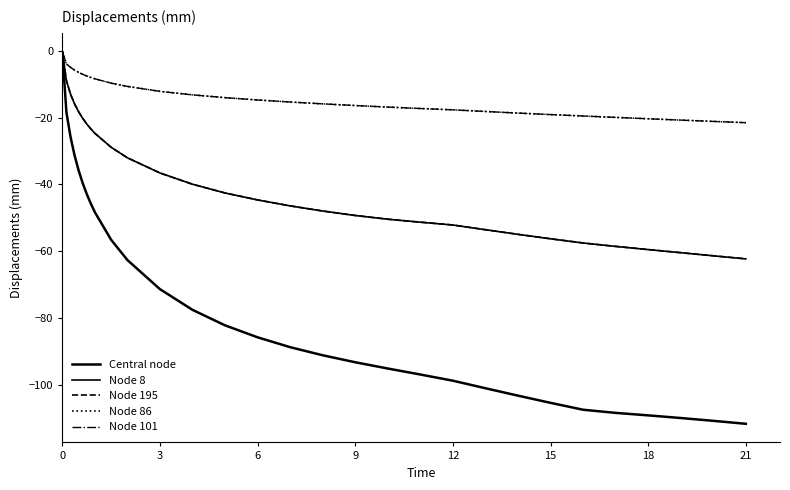

Does the chart have visible grid lines?

No